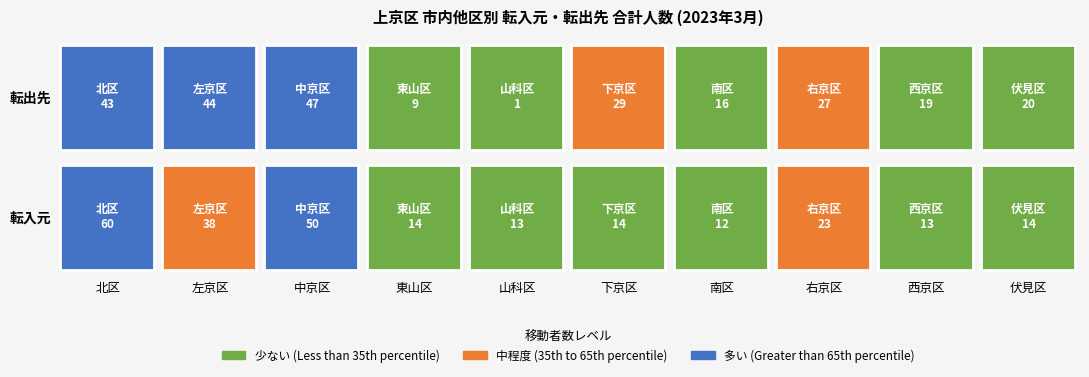

What is the difference between the 中京区 values at 0 and 1?

3